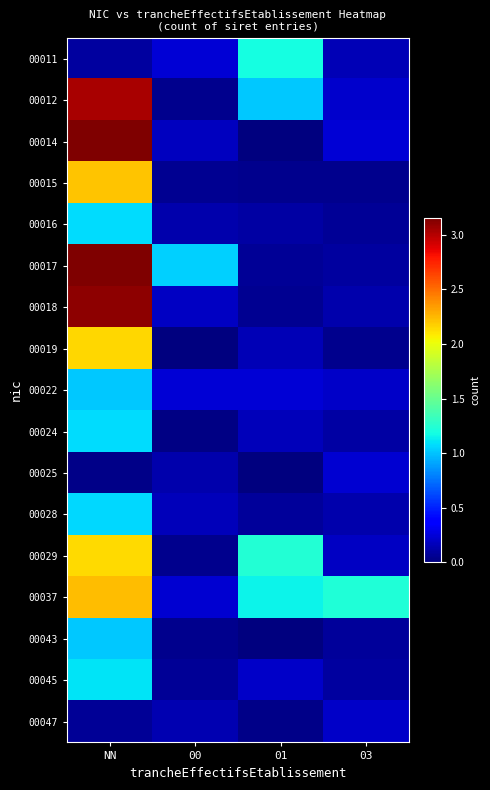

Which series has the largest total across all categories?

00037